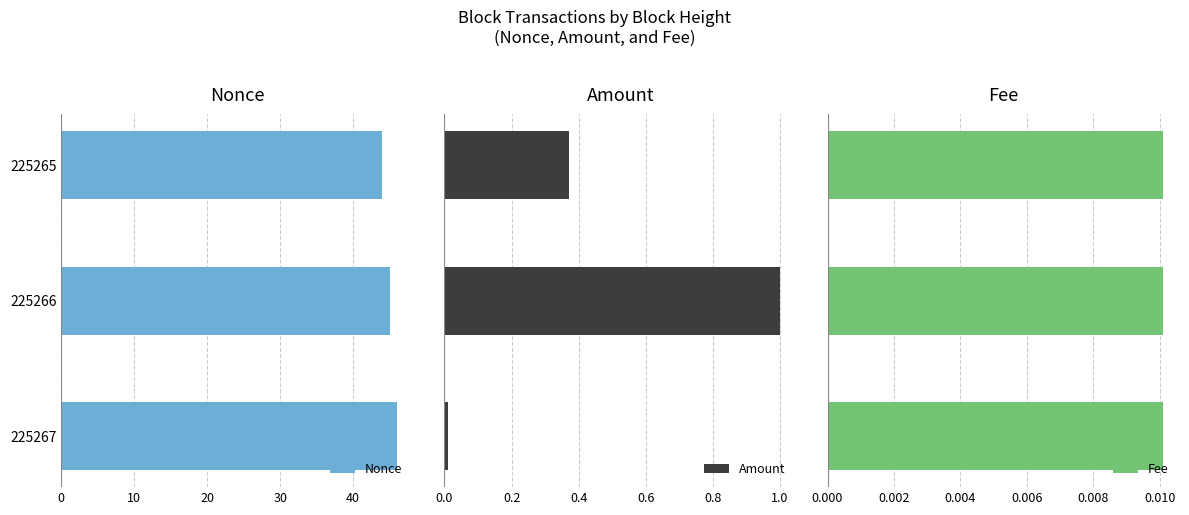

What is the sum of all Nonce values?

135